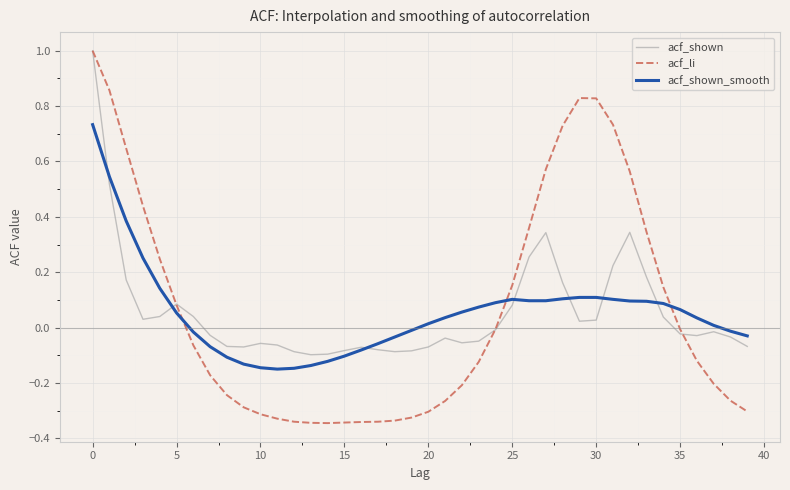

At how many categories does at least one series exceed 0?

25